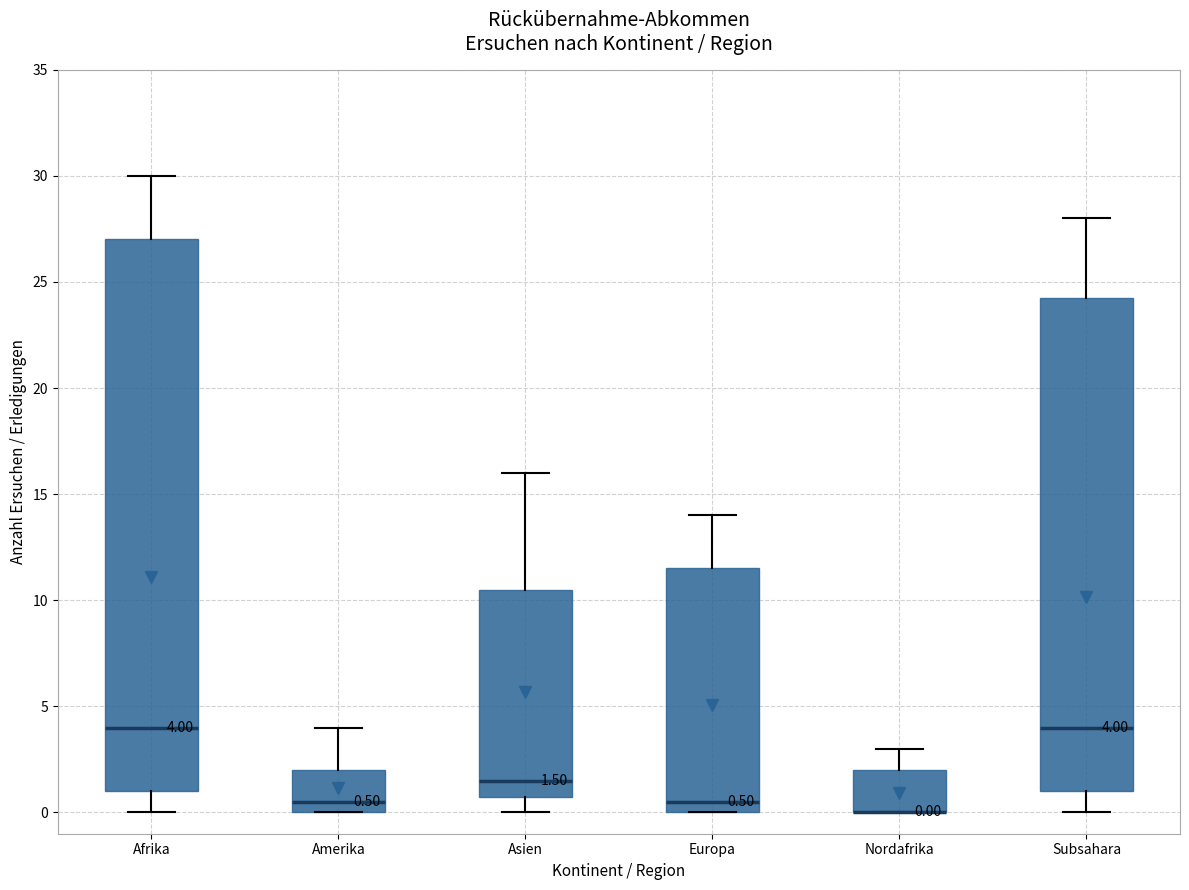

Comparing the boxes themselves (not the whiskers), which one is the tallest?

Afrika